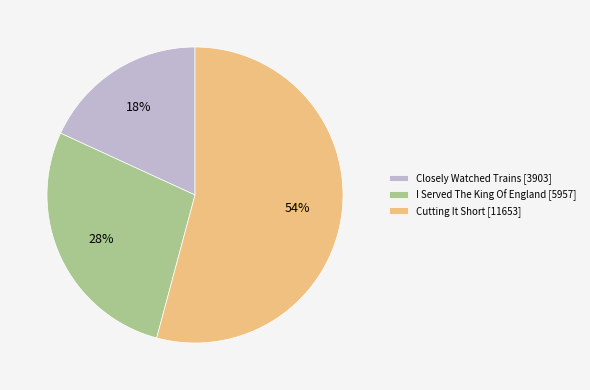

Count the number of slices in the pie.

3